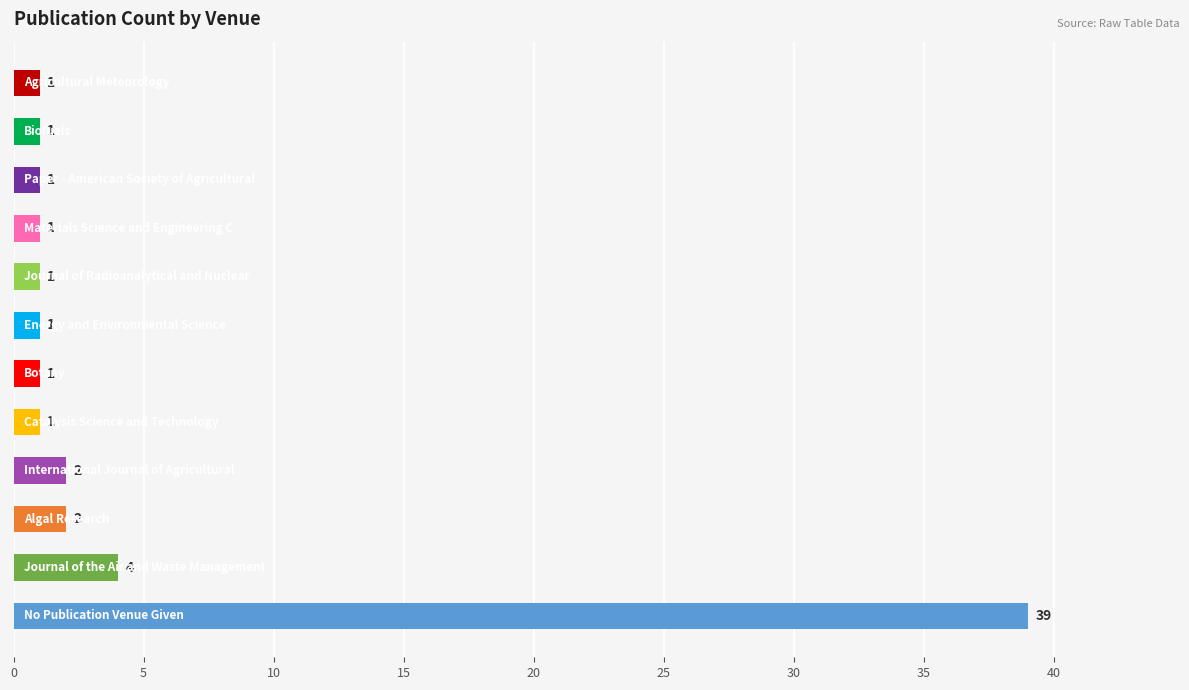

What is the maximum value shown in the chart?

39